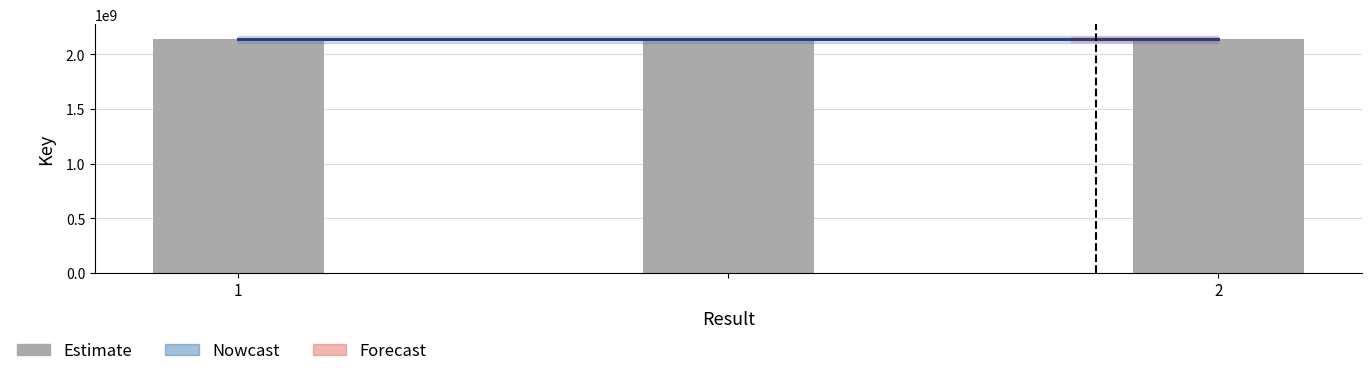

The value at 1 is 480098874. True or false?

False